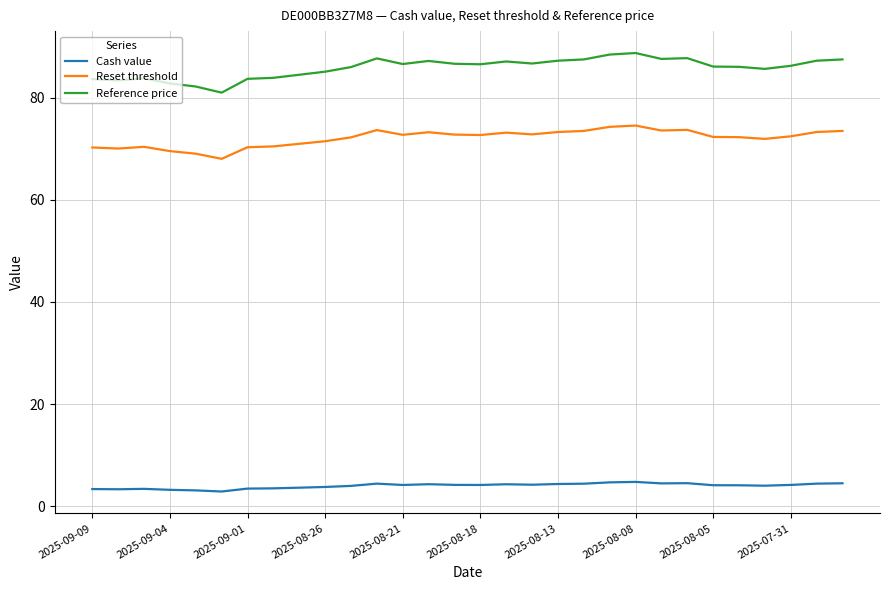

Which series has the widest spread of values?

Reference price